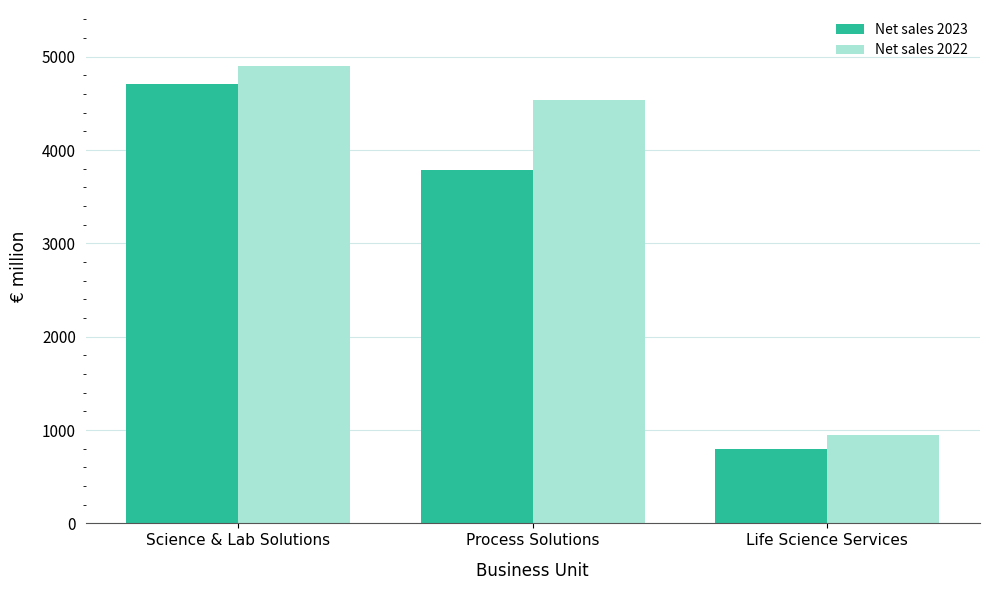

What is the label of the 1st bar from the right?

Life Science Services